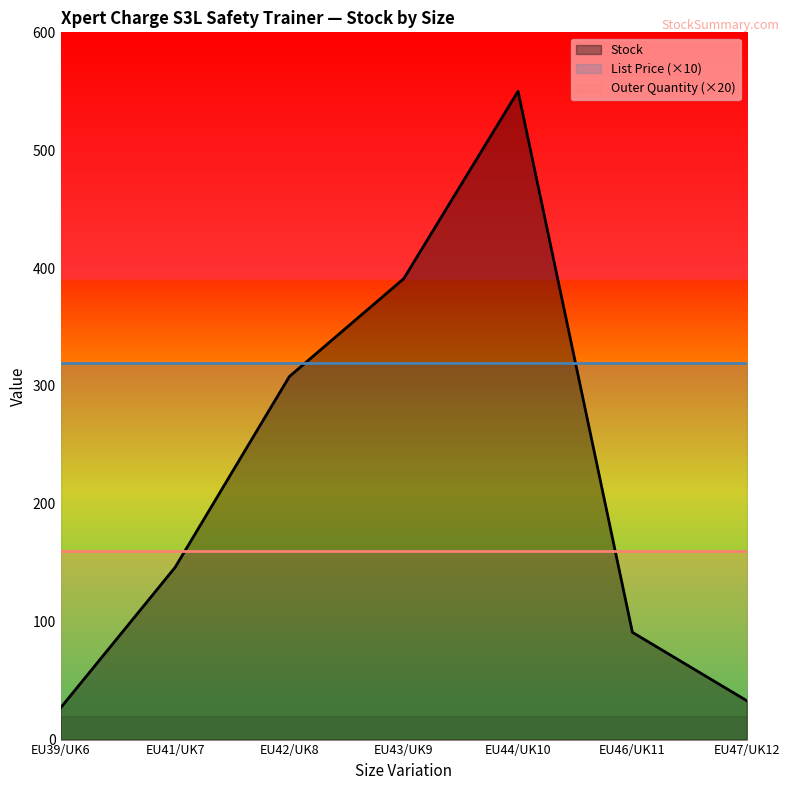

What is the maximum value shown in the chart?

550.0